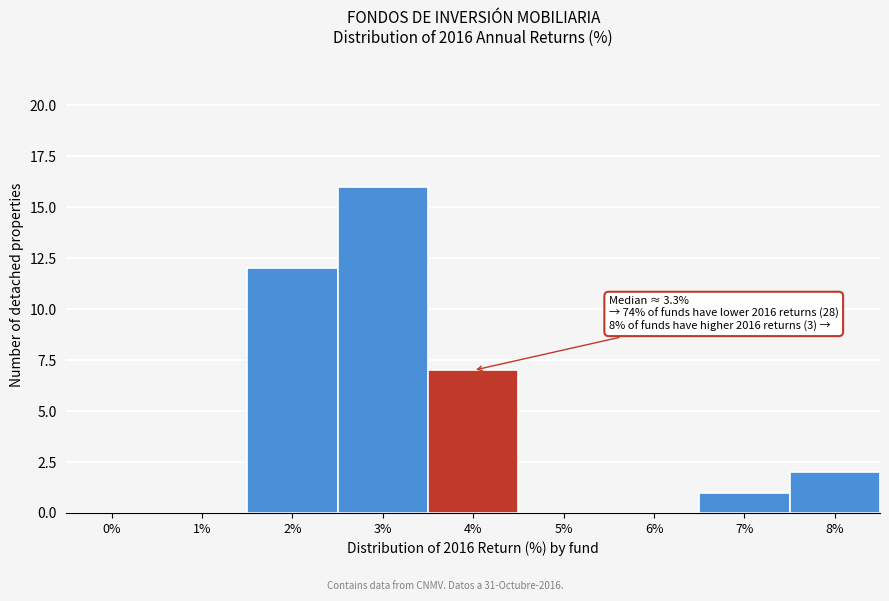

Reading left to right, extract all data points from this chart.

0%=0	1%=0	2%=12	3%=16	4%=7	5%=0	6%=0	7%=1	8%=2